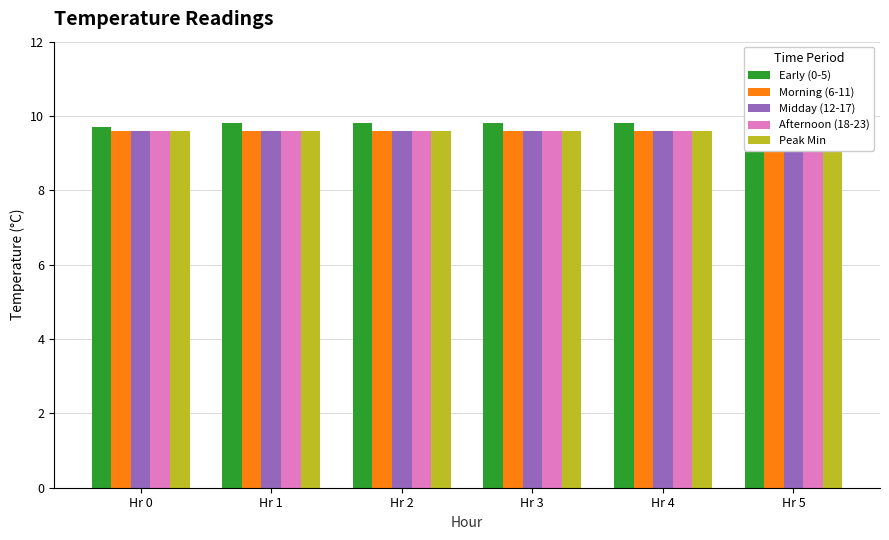

How many groups of bars are there?

6